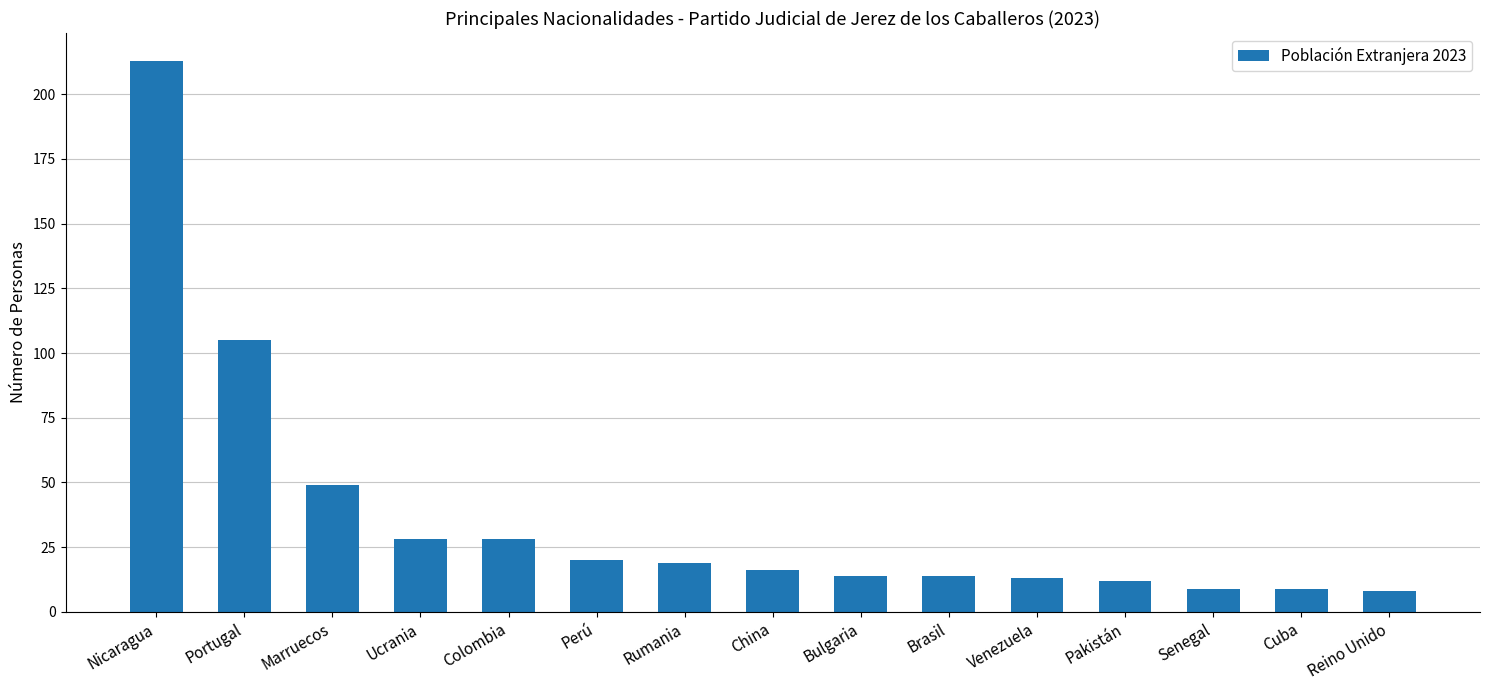

What is the label of the 14th bar from the right?

Portugal